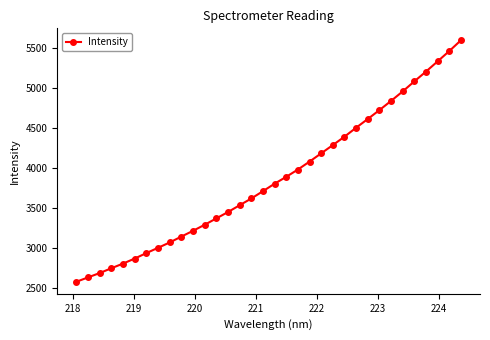

What is the value of the 5th point from the left?

2806.3